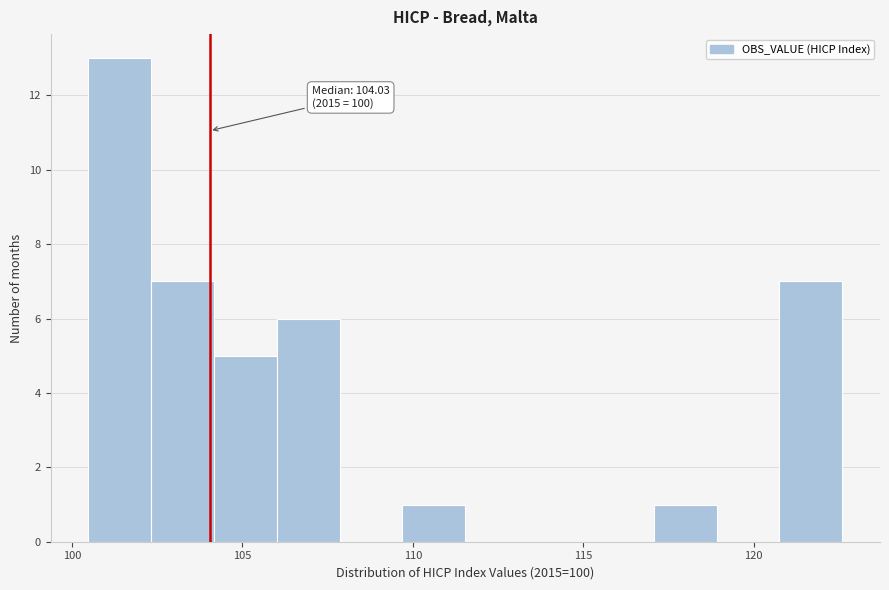

Read against the x-axis, roughly where is the centre of the tallest bar?

101.5